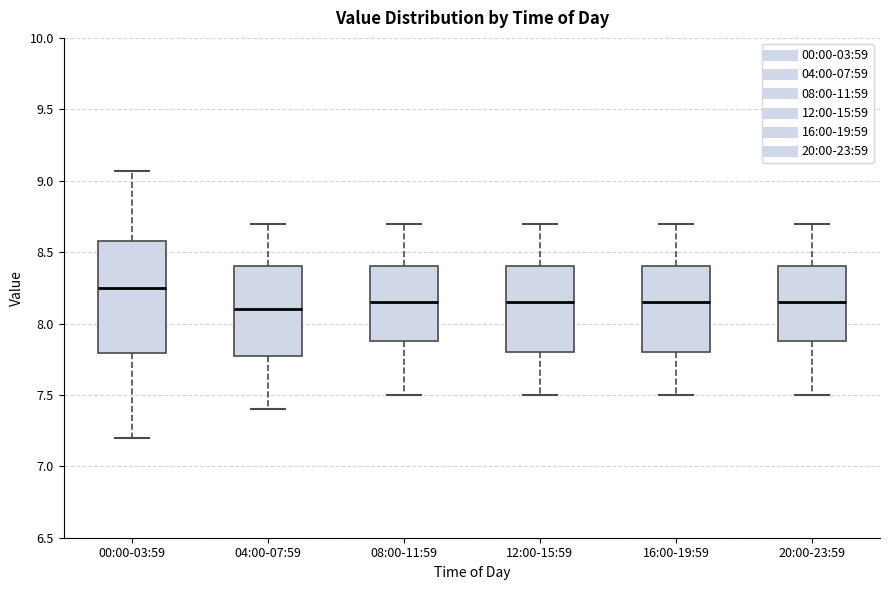

Reading left to right, read every box against the y-axis: the position of its median line, the range the box covers, and the ends of its whiskers. The values are not printed on the chart, so give them approximately, as read against the axis.

00:00-03:59: median 8.25, box 7.80 to 8.60, whiskers 7.20 to 9.05
04:00-07:59: median 8.10, box 7.80 to 8.40, whiskers 7.40 to 8.70
08:00-11:59: median 8.15, box 7.90 to 8.40, whiskers 7.50 to 8.70
12:00-15:59: median 8.15, box 7.80 to 8.40, whiskers 7.50 to 8.70
16:00-19:59: median 8.15, box 7.80 to 8.40, whiskers 7.50 to 8.70
20:00-23:59: median 8.15, box 7.90 to 8.40, whiskers 7.50 to 8.70